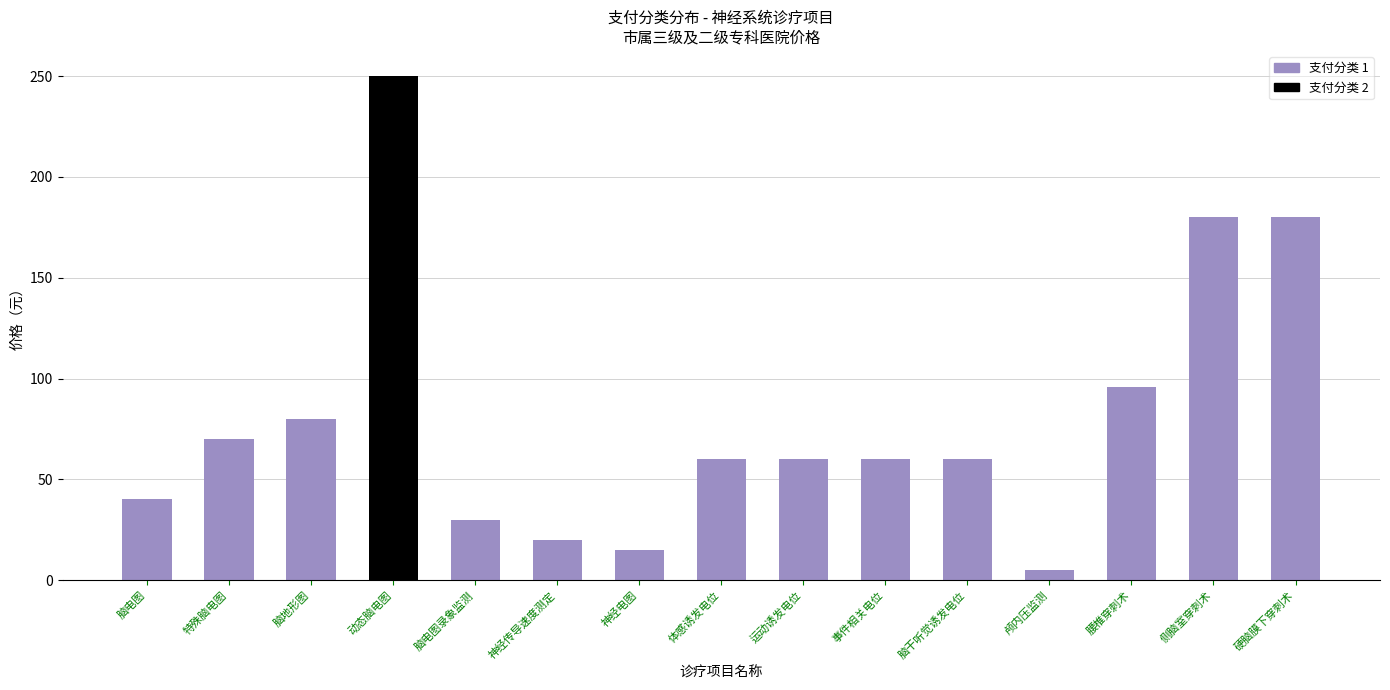

What is the label of the 6th bar from the left?

神经传导速度测定